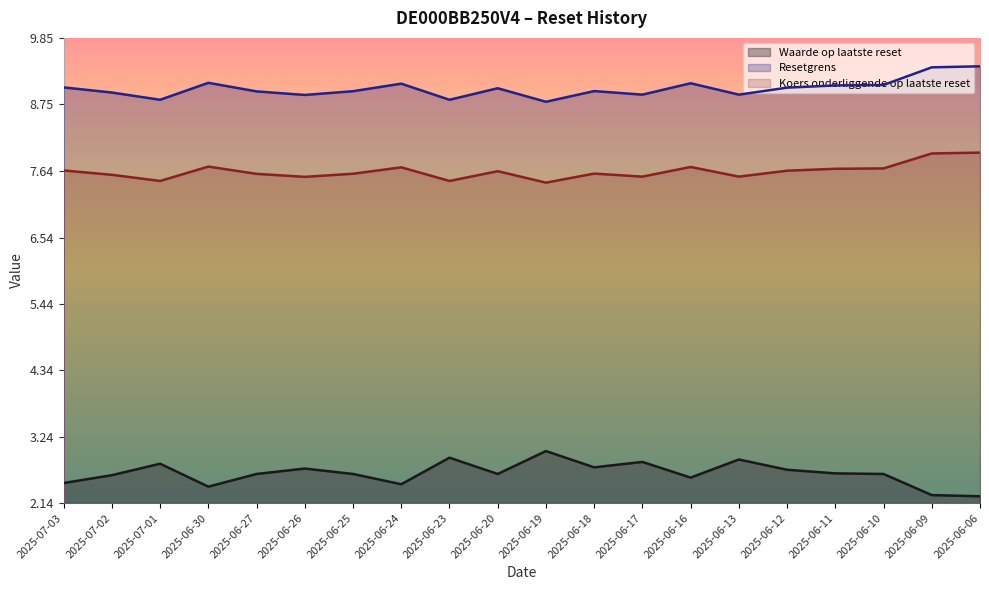

Rank the categories by Koers onderliggende op laatste reset value from lowest to highest.

2025-06-19, 2025-07-01, 2025-06-23, 2025-06-26, 2025-06-17, 2025-06-13, 2025-07-02, 2025-06-27, 2025-06-25, 2025-06-18, 2025-06-20, 2025-06-12, 2025-07-03, 2025-06-11, 2025-06-10, 2025-06-24, 2025-06-16, 2025-06-30, 2025-06-09, 2025-06-06